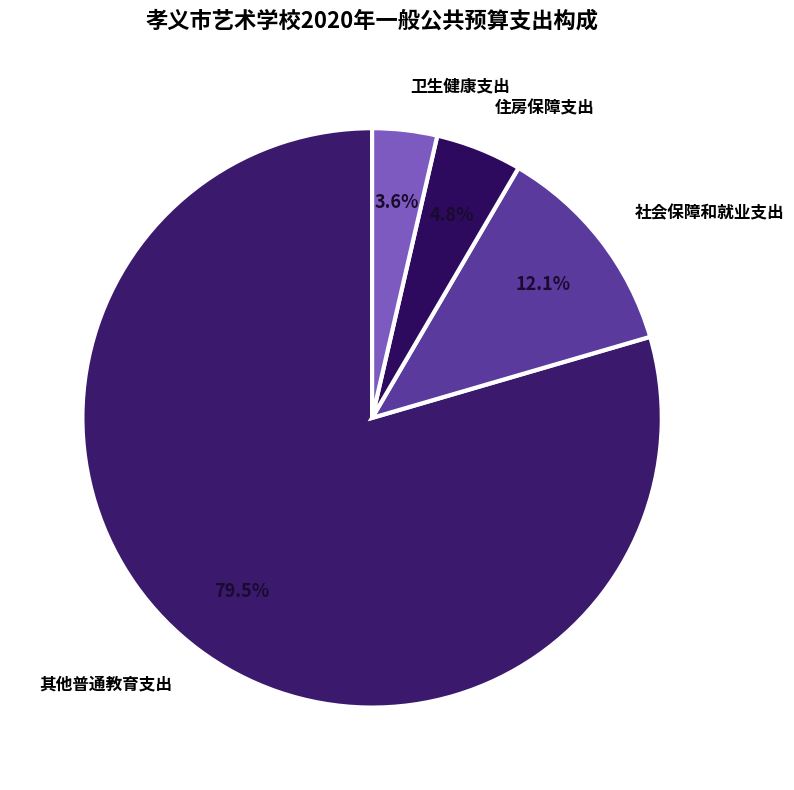

Which category has the biggest portion of the pie?

其他普通教育支出